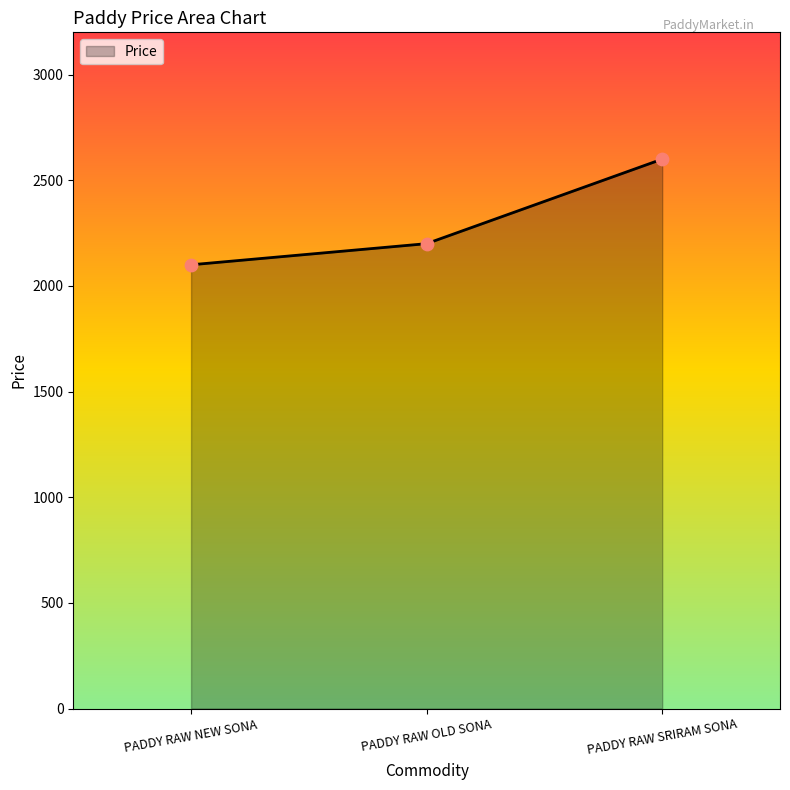

Between PADDY RAW NEW SONA and PADDY RAW OLD SONA, which is larger?

PADDY RAW OLD SONA